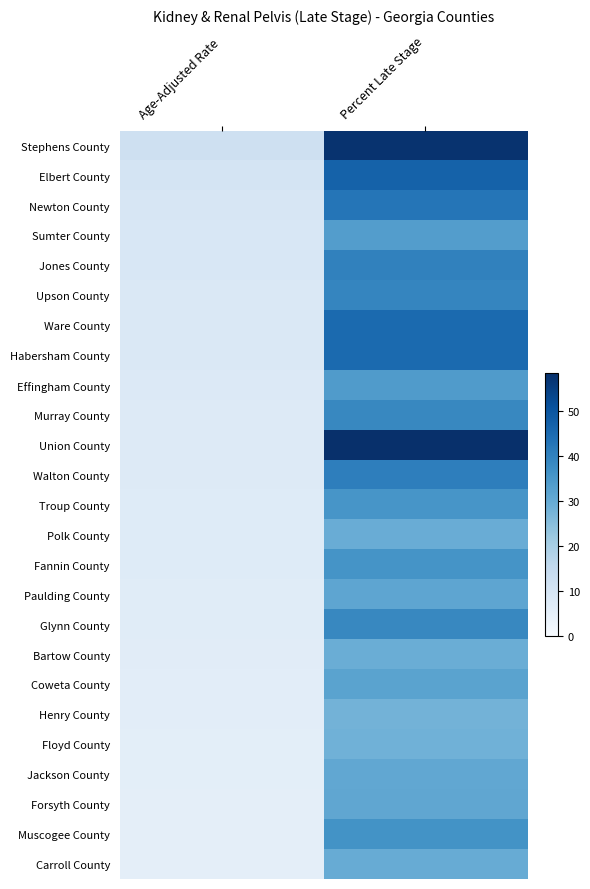

What is the smallest value displayed?

5.5